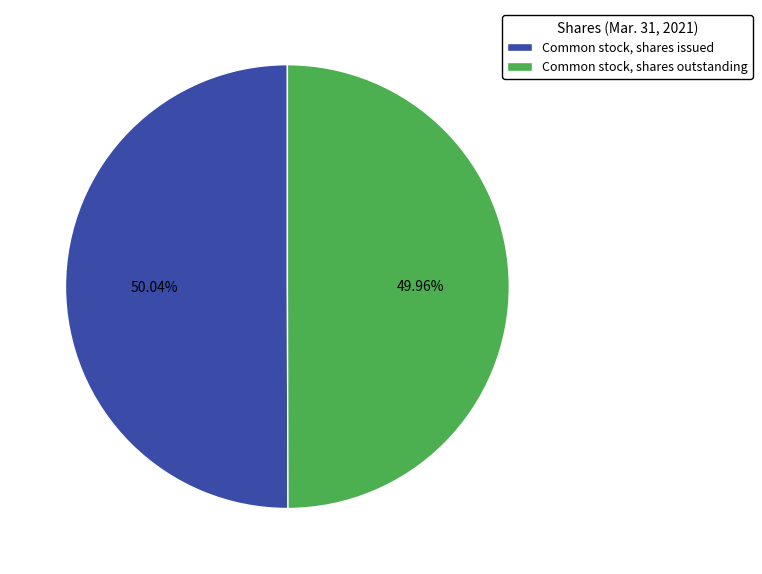

Does any single category account for the majority?

Yes